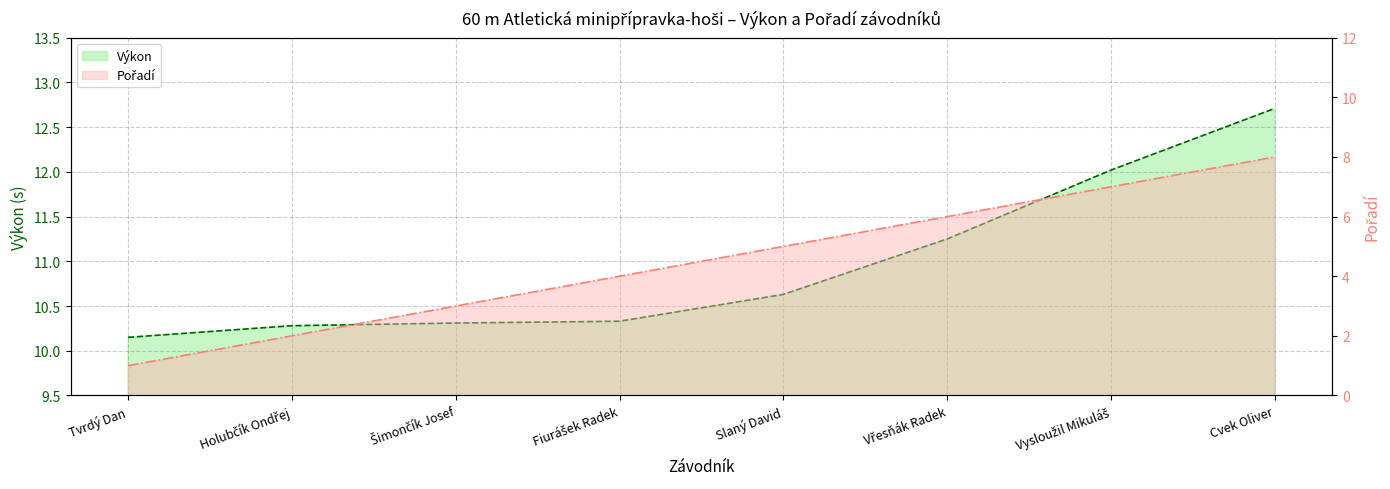

What are all the series names shown in the legend?

Pořadí, Výkon